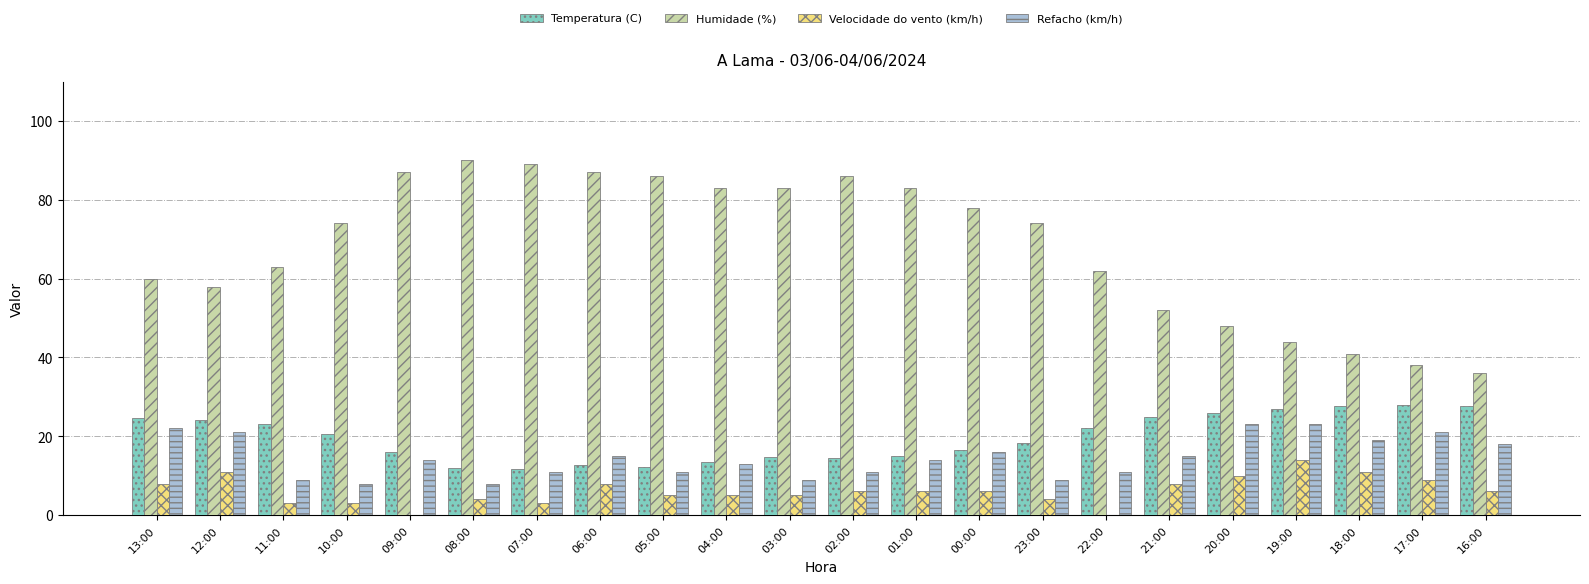

Are the bars grouped side by side (vs. stacked)?

Yes